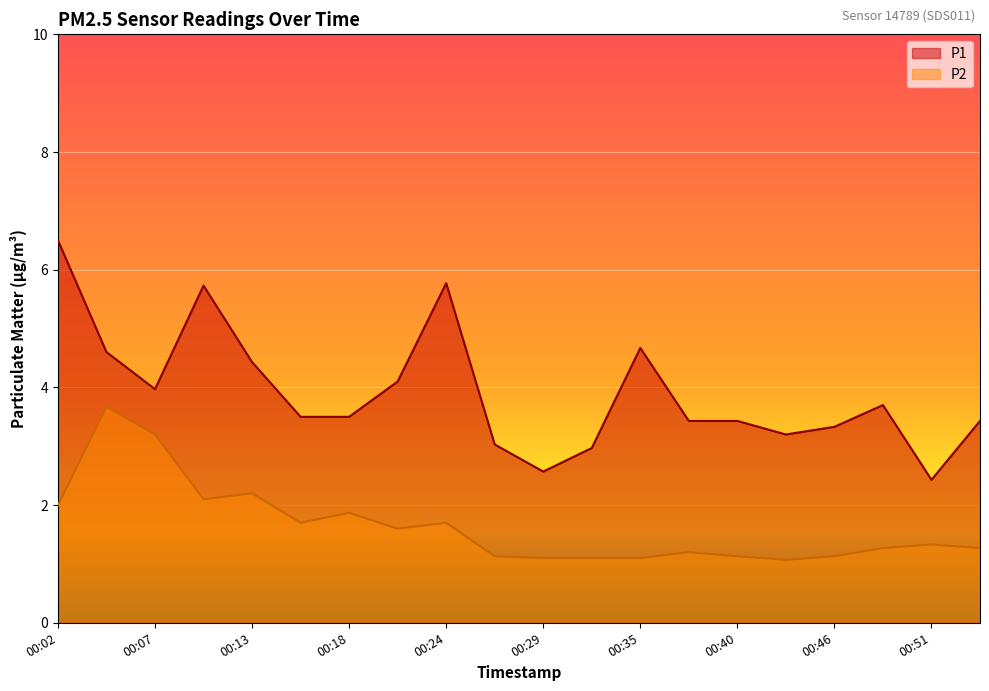

Which series has the largest range (max minus min)?

P1